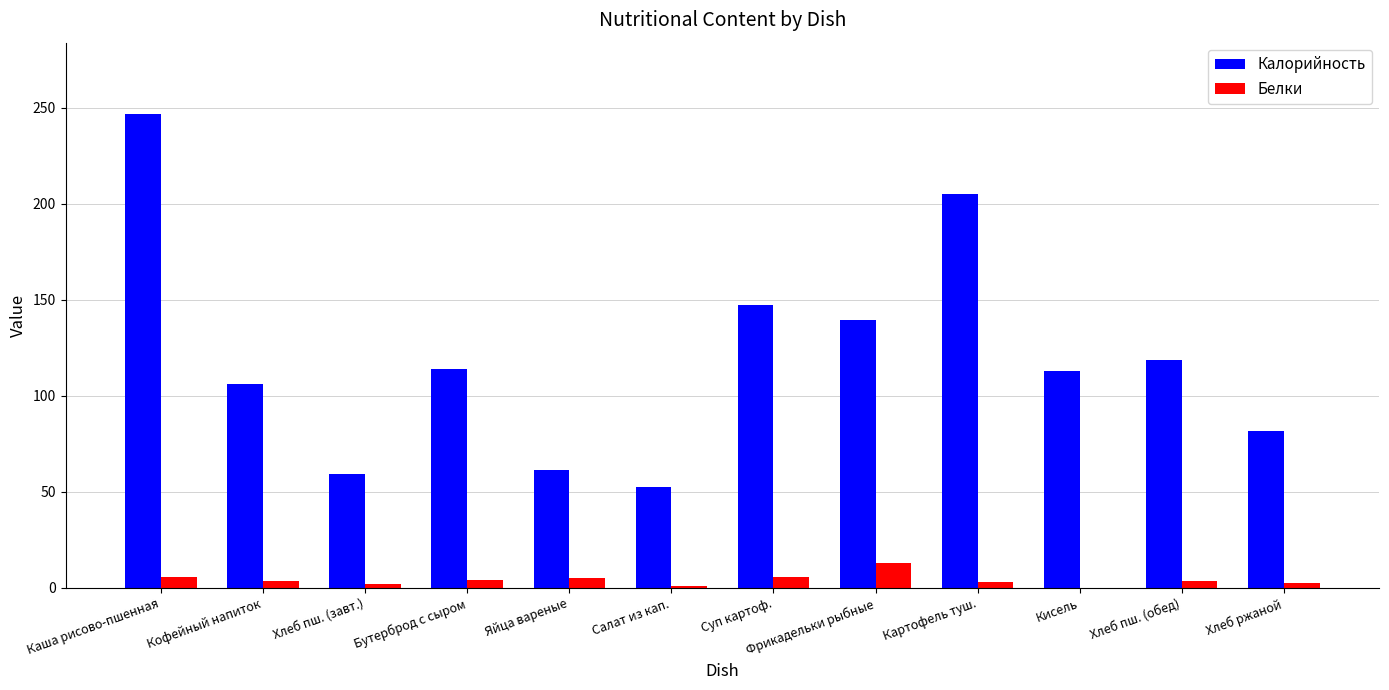

What is the sum of all Белки values?

49.3